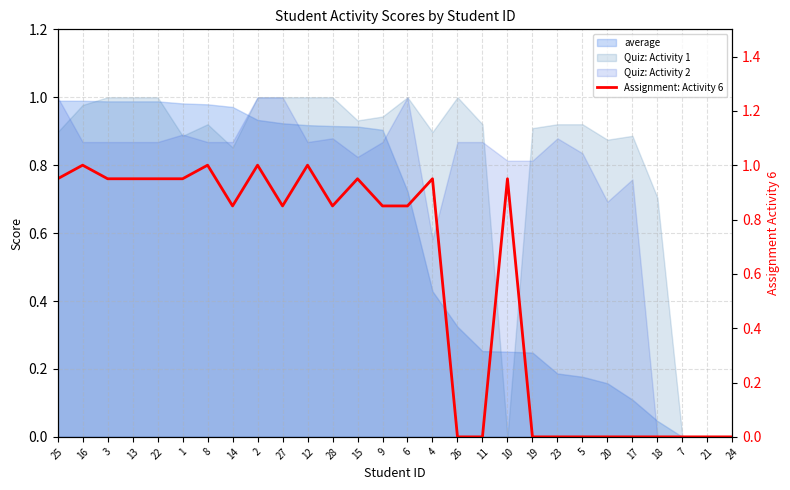

The value at 5 is 0.5. True or false?

False